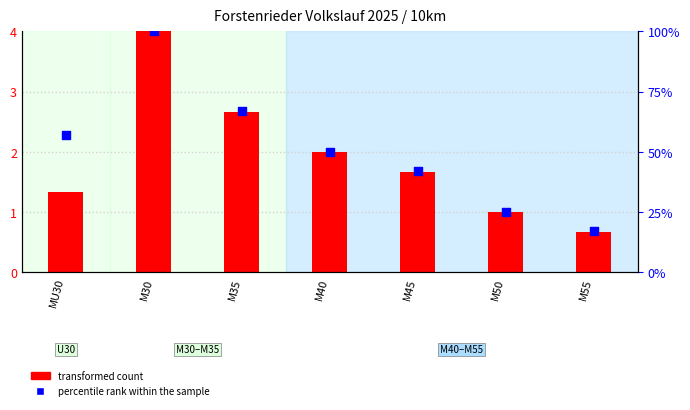

Which series contains the highest Y value?

transformed count